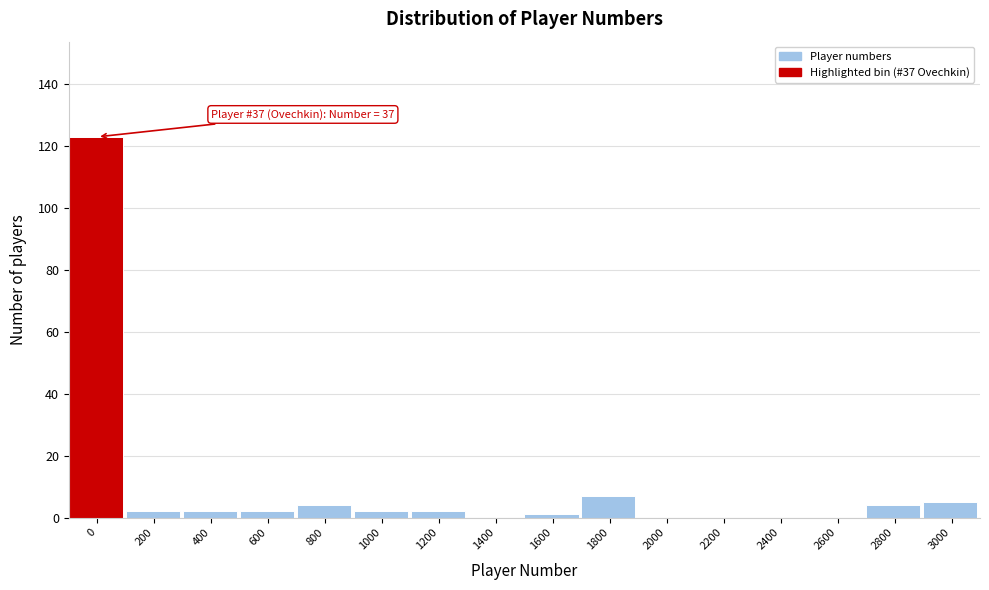

Reading right to left, extract all data points from this chart.

3000=5	2800=4	2600=0	2400=0	2200=0	2000=0	1800=7	1600=1	1400=0	1200=2	1000=2	800=4	600=2	400=2	200=2	0=123